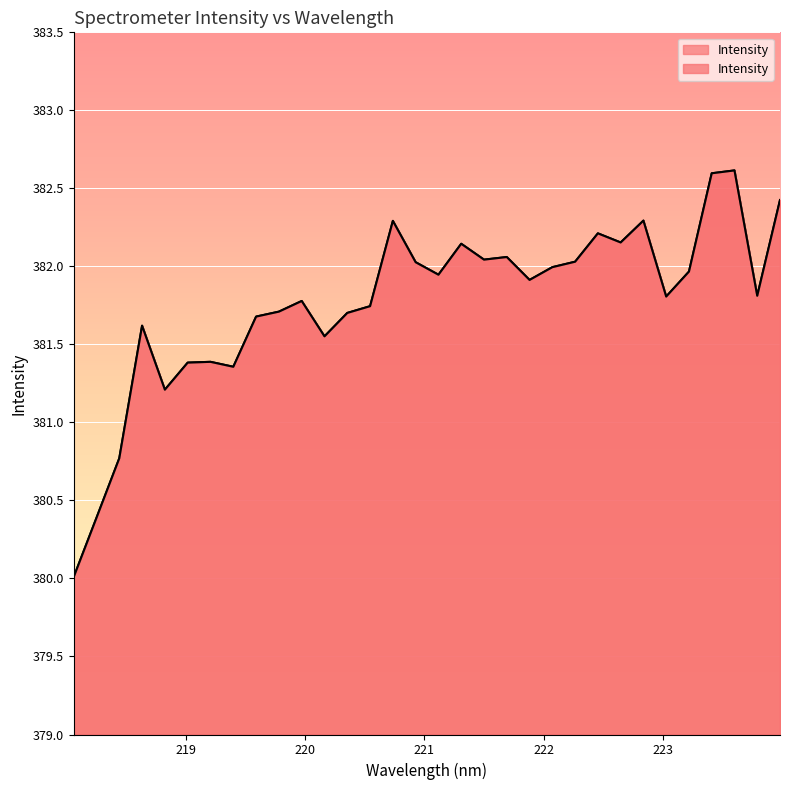

Is it true that the value at 223.9802 is 382.4?

True